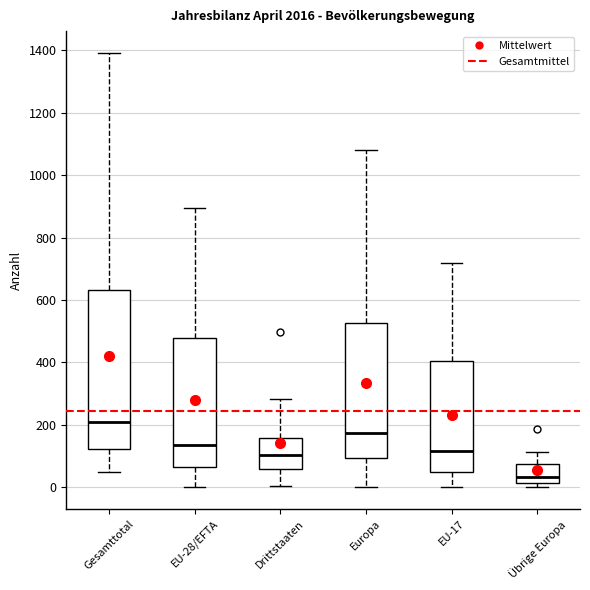

Which box has the lowest median line?

Übrige Europa